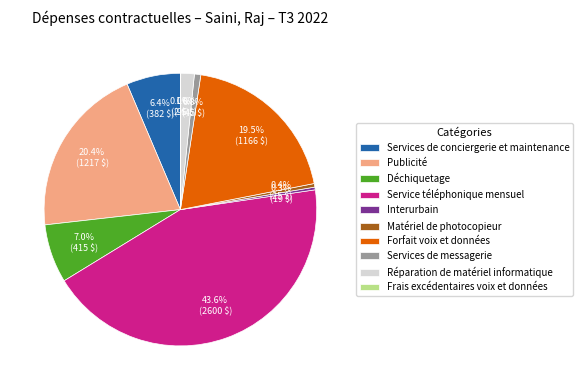

Which slice is the largest?

Service téléphonique mensuel